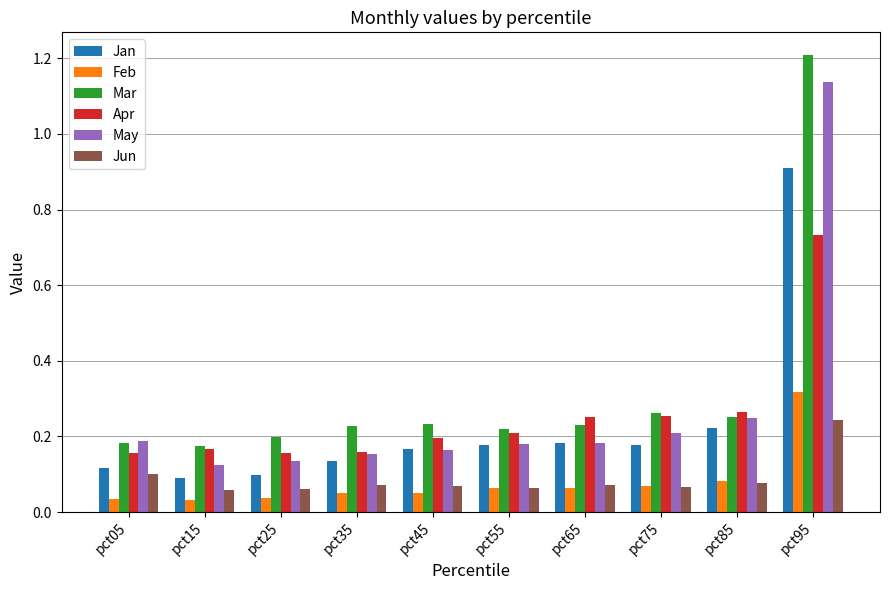

What are all the series names shown in the legend?

Jan, Feb, Mar, Apr, May, Jun